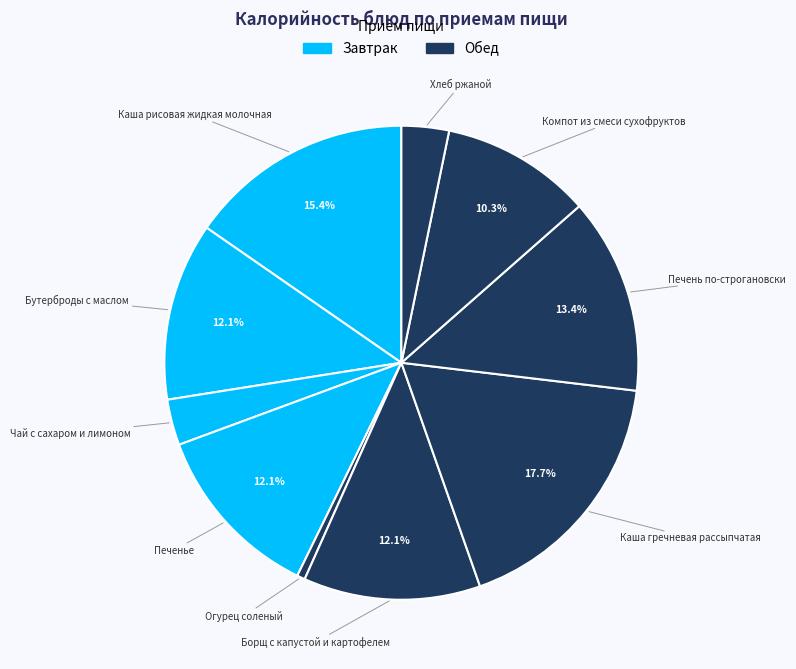

How many segments does this pie chart have?

10